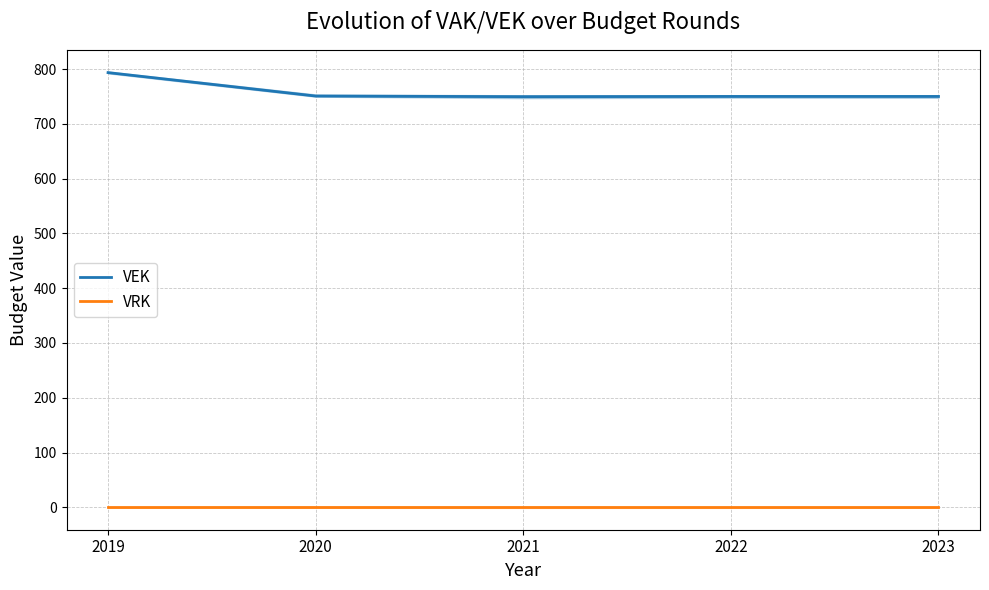

At how many categories does at least one series exceed 130?

5